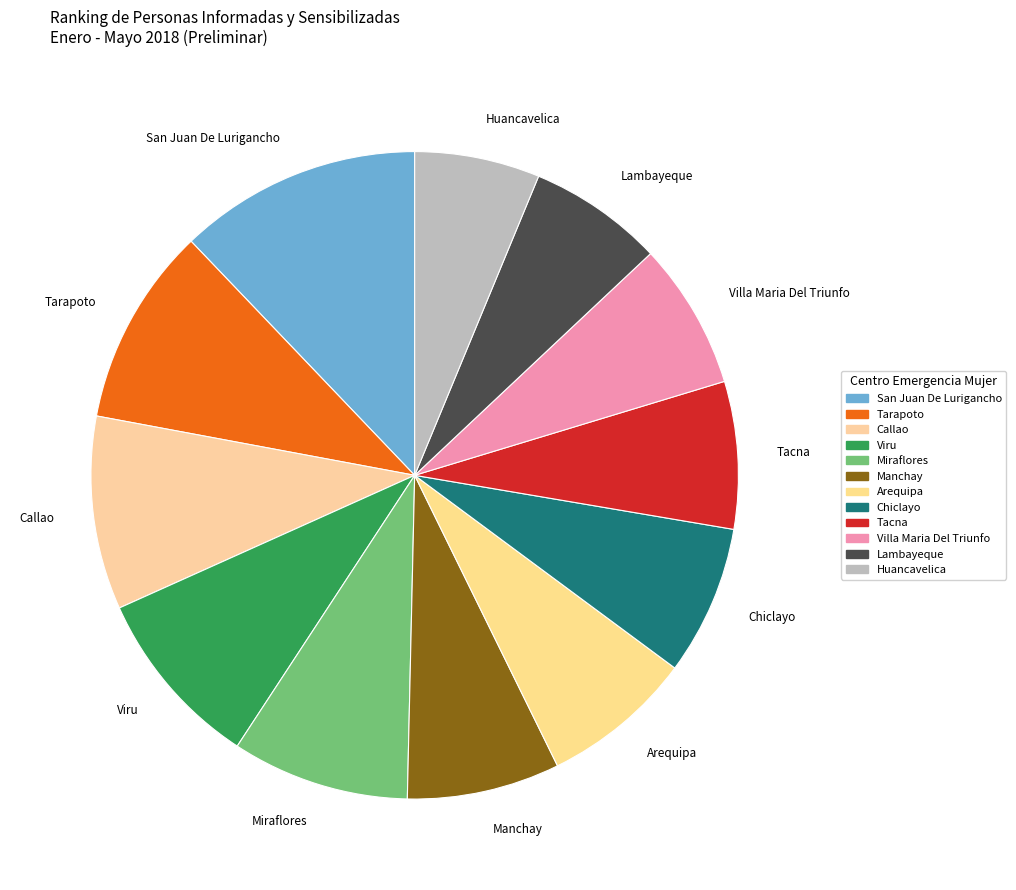

Which category has the biggest portion of the pie?

San Juan De Lurigancho